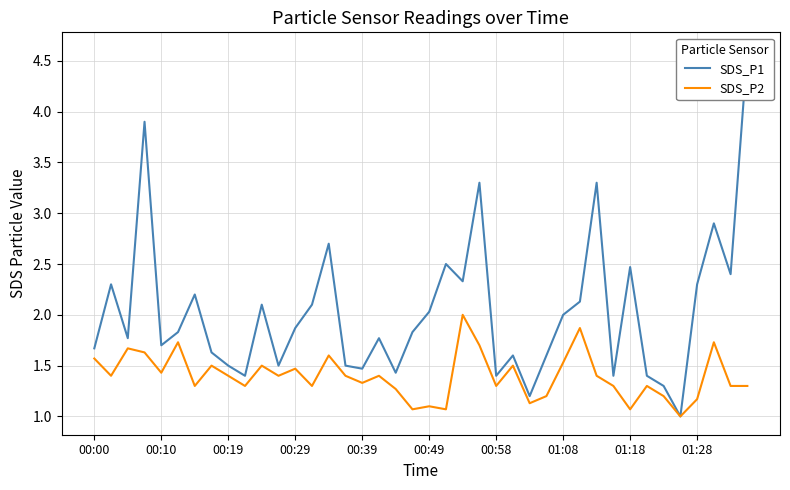

What is the value of the SDS_P2 point at the 39th from the left?

1.3